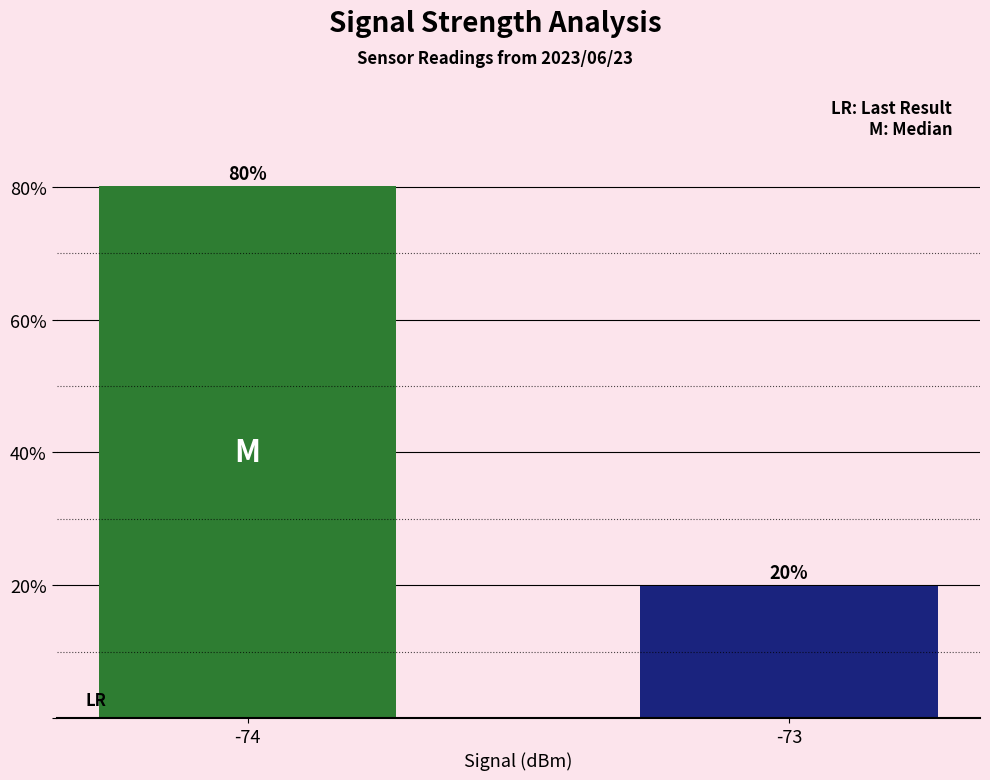

Read the value at -74.

80.1